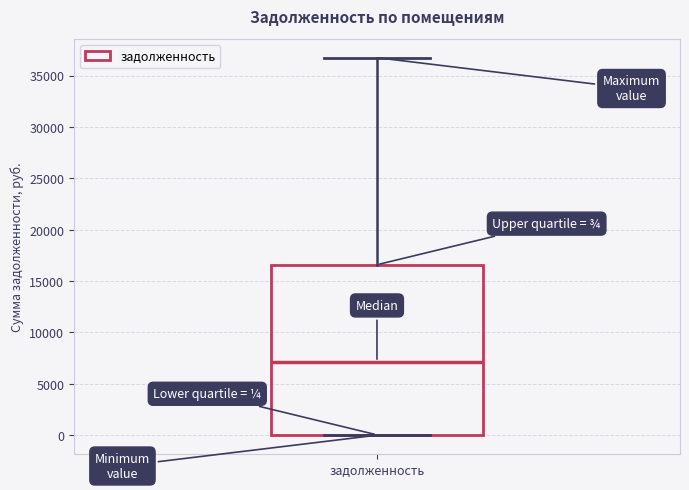

Read this box plot against the y-axis: the position of the median line, the range covered by the box, and the ends of both whiskers. The values are not printed on the chart, so give them approximately, as read against the axis.

median 7000, box 0 to 16500, whiskers 0 to 36500